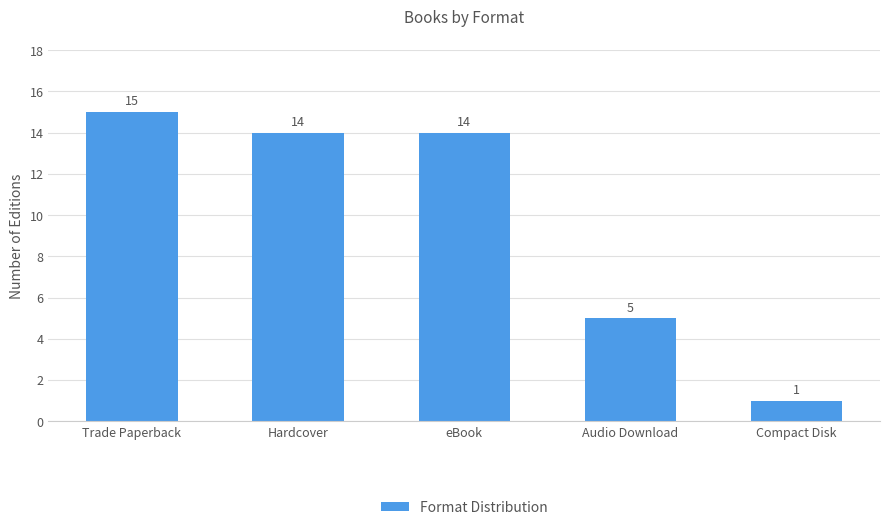

Read the value at Hardcover, to the nearest 5.

15